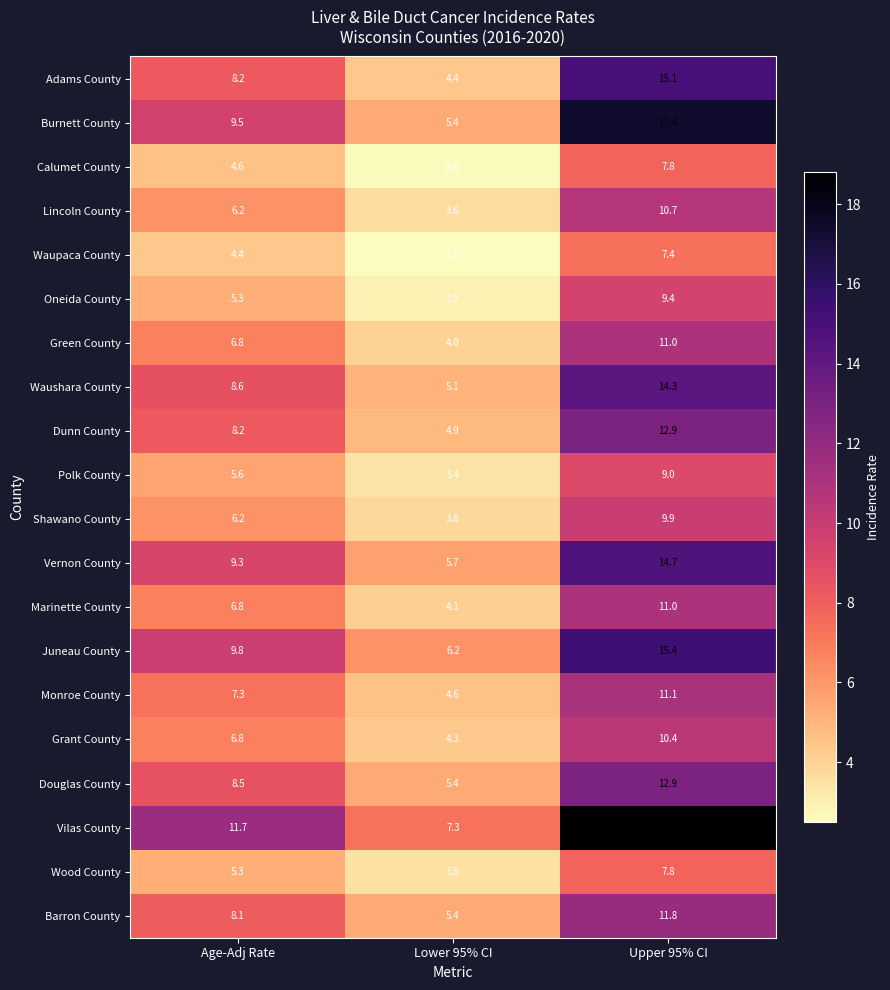

True or false: Burnett County has a value of 17.4 at Upper 95% CI.

True